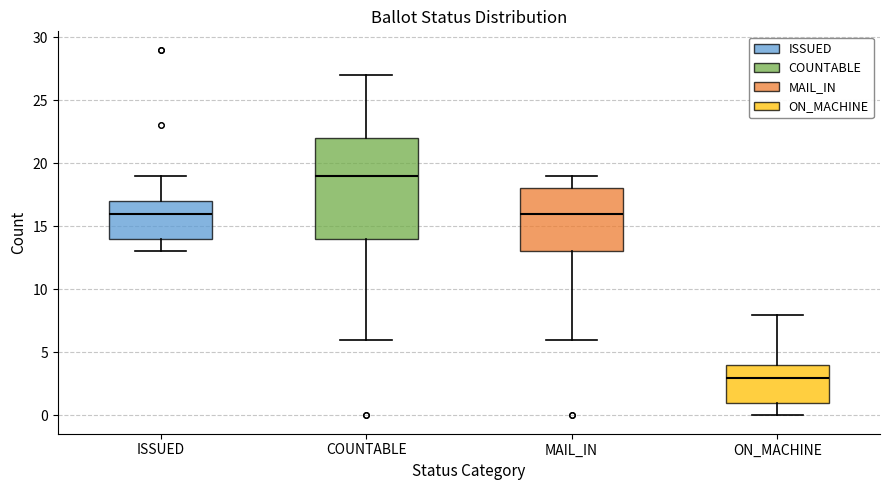

Where does the median line of the box for COUNTABLE sit on the y-axis? The values are not printed on the chart, so give them approximately, as read against the axis.

19